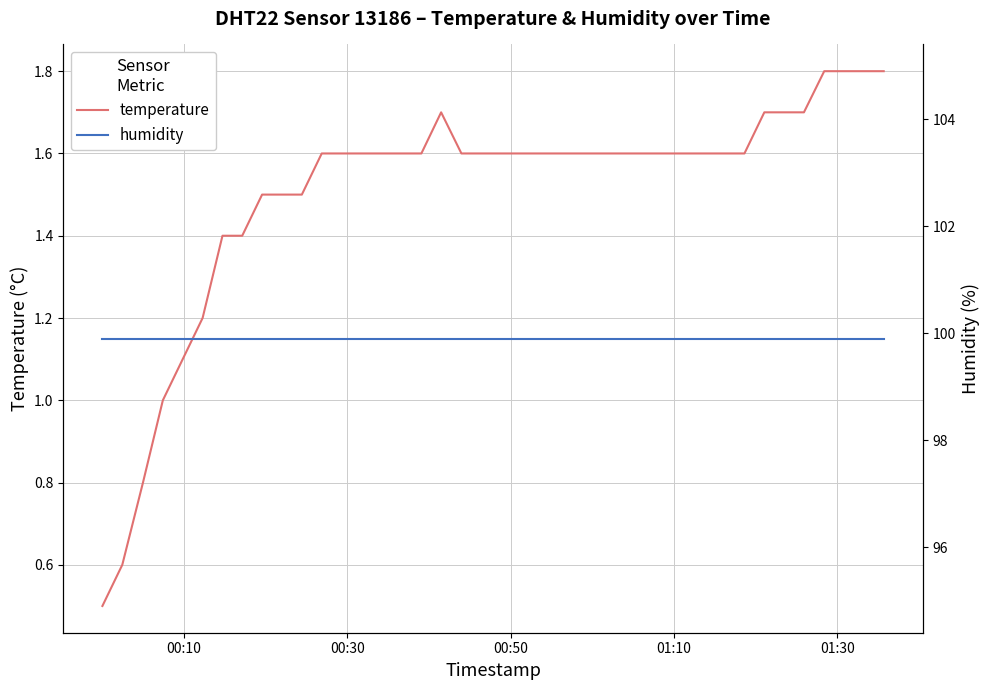

What is the minimum value for temperature?

0.5